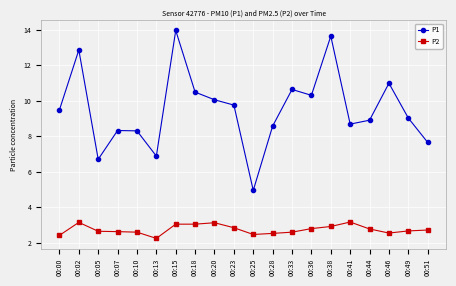

Is it true that P2 equals 3.6 at 00:51?

False